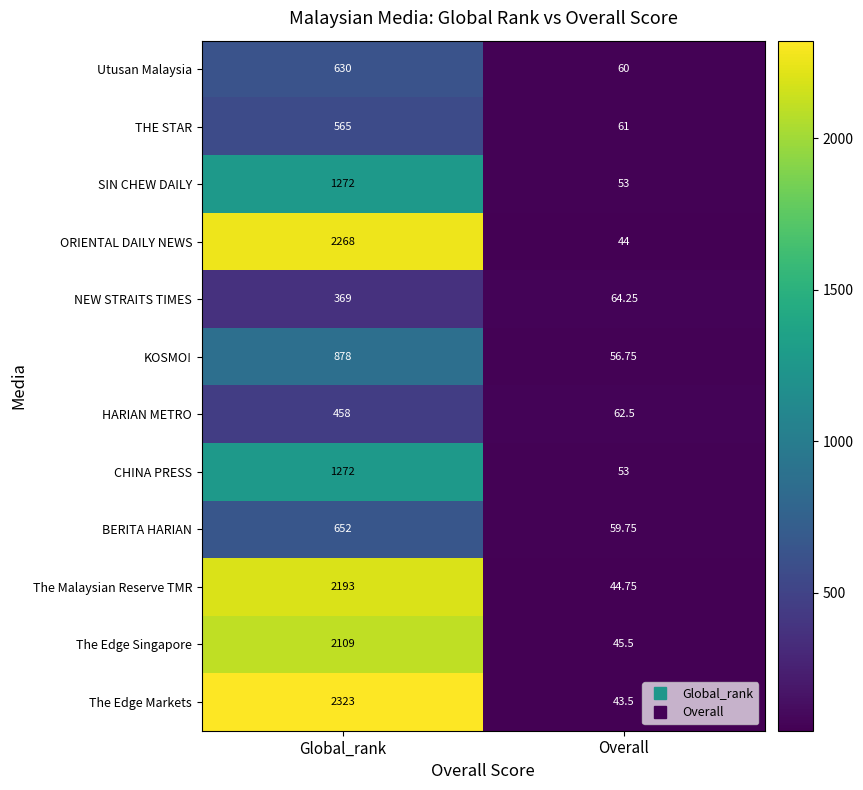

Between Global_rank and Overall, which series saw the biggest shift?

The Edge Markets